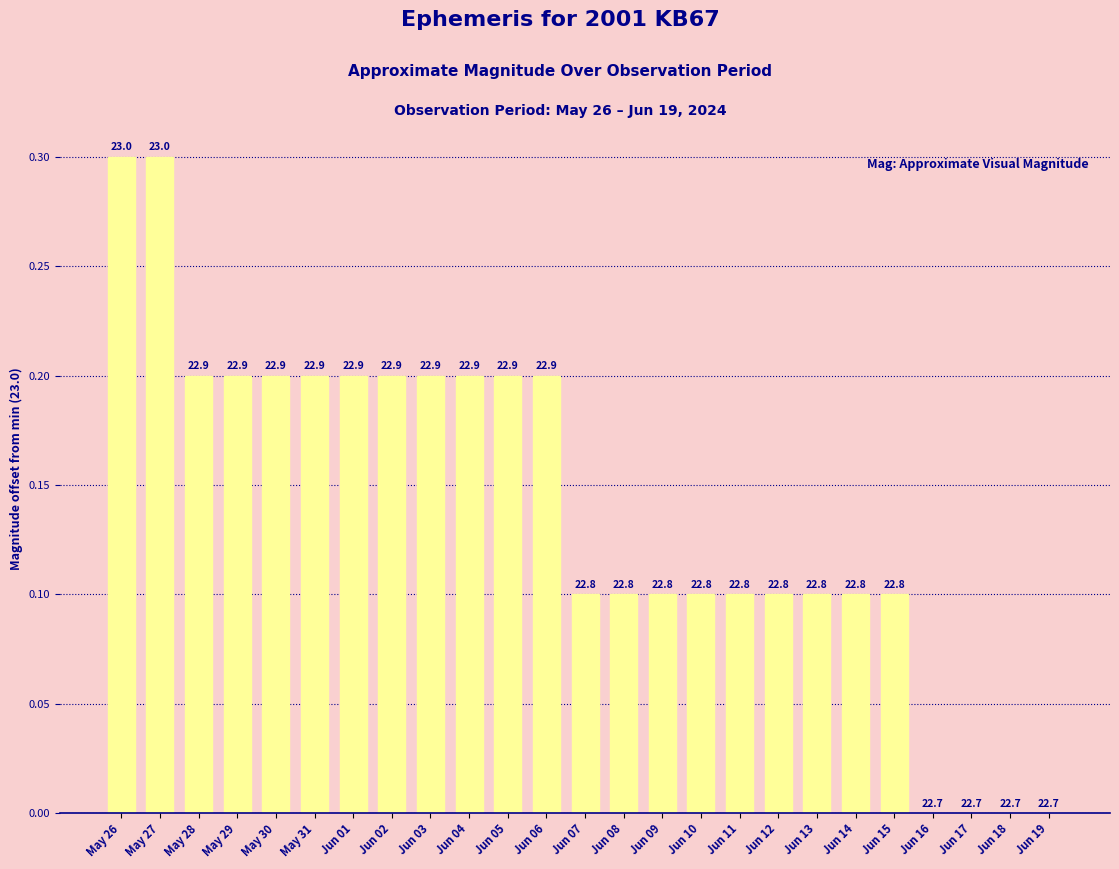

Are the bars horizontal?

No